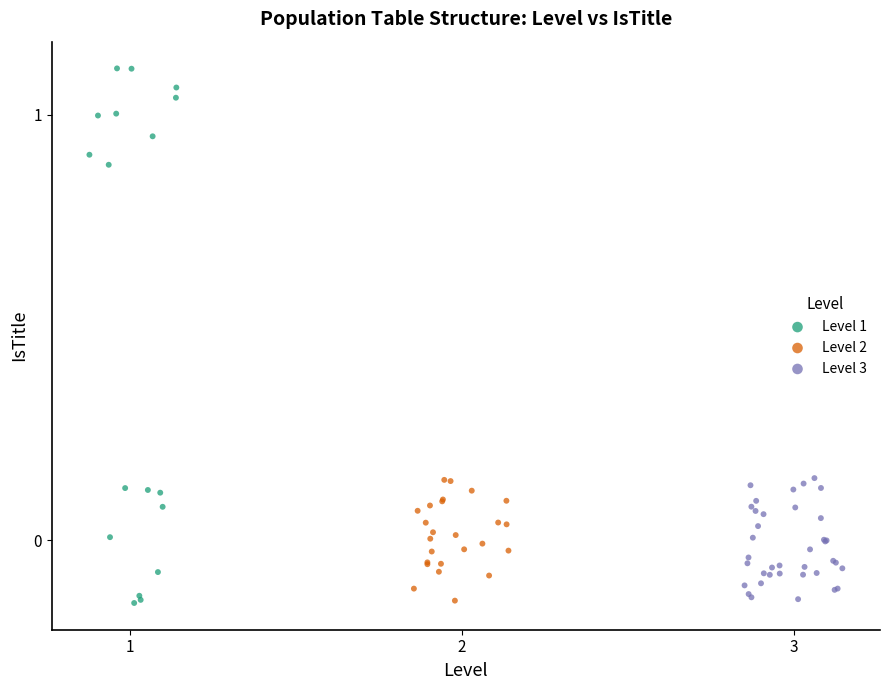

Which series has the largest Y range (max minus min)?

Level 1